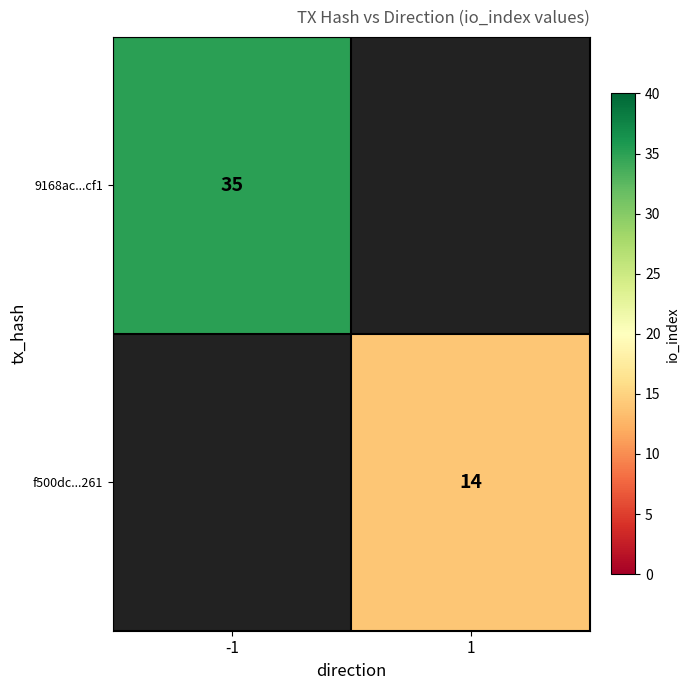

What is the smallest value displayed?

14.0